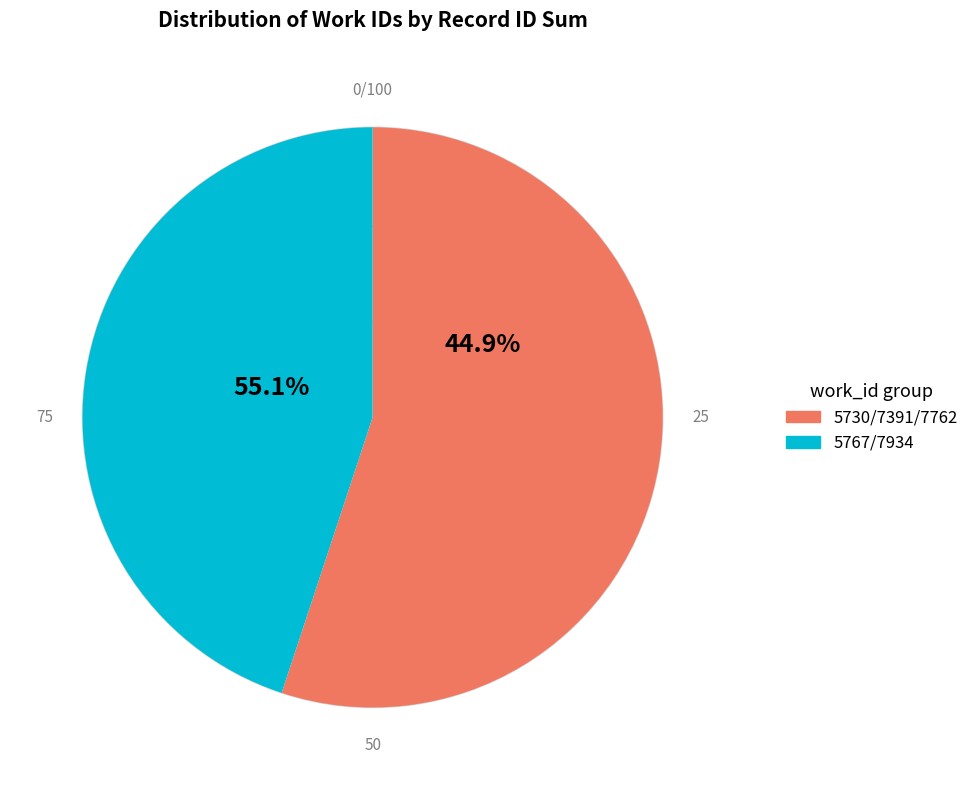

What is the smallest slice in the pie chart?

5730